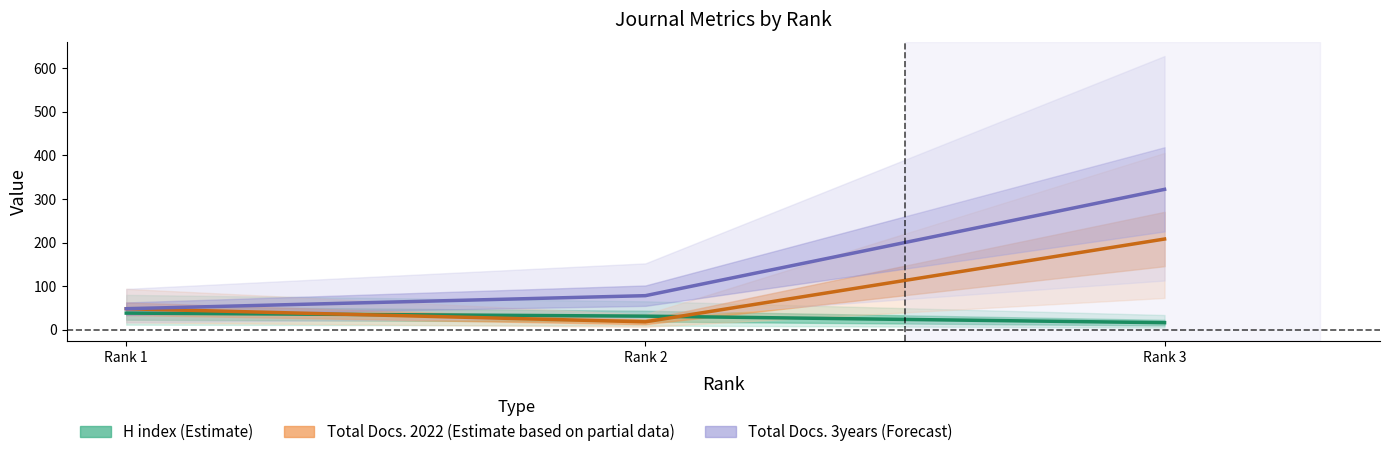

Reading right to left, extract all data points from this chart.

H index (center): Rank 3=16	Rank 2=31	Rank 1=38
Total Docs. 2022 (center): Rank 3=208	Rank 2=18	Rank 1=48
Total Docs. 3yr (center): Rank 3=322	Rank 2=78	Rank 1=48